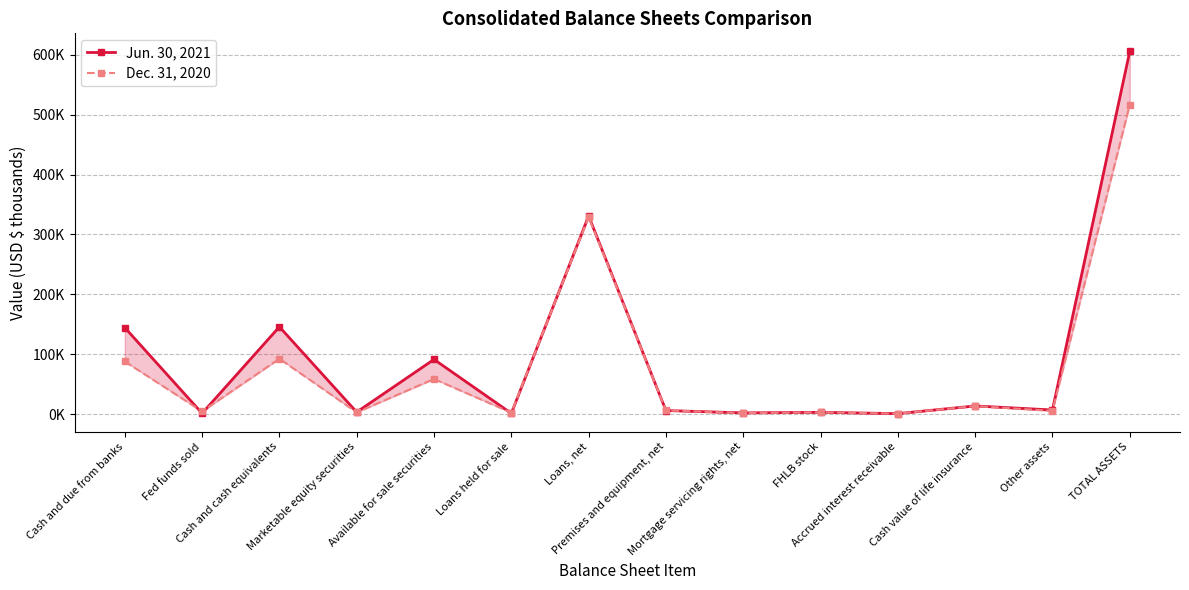

What is the difference between the Jun. 30, 2021 values at Cash value of life insurance and Other assets?

6738